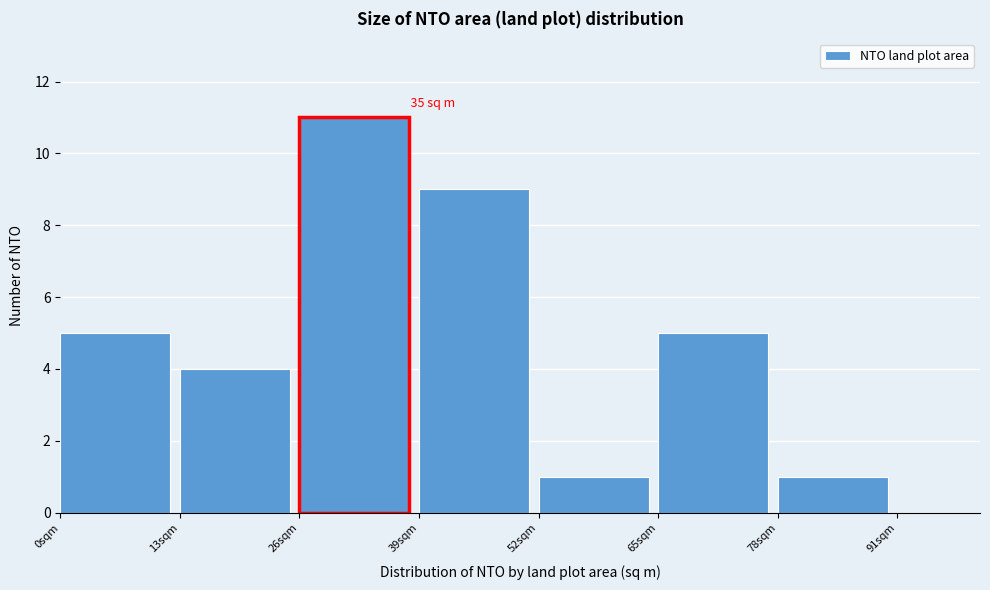

Over which range of the x-axis is the bar tallest?

26 to 39